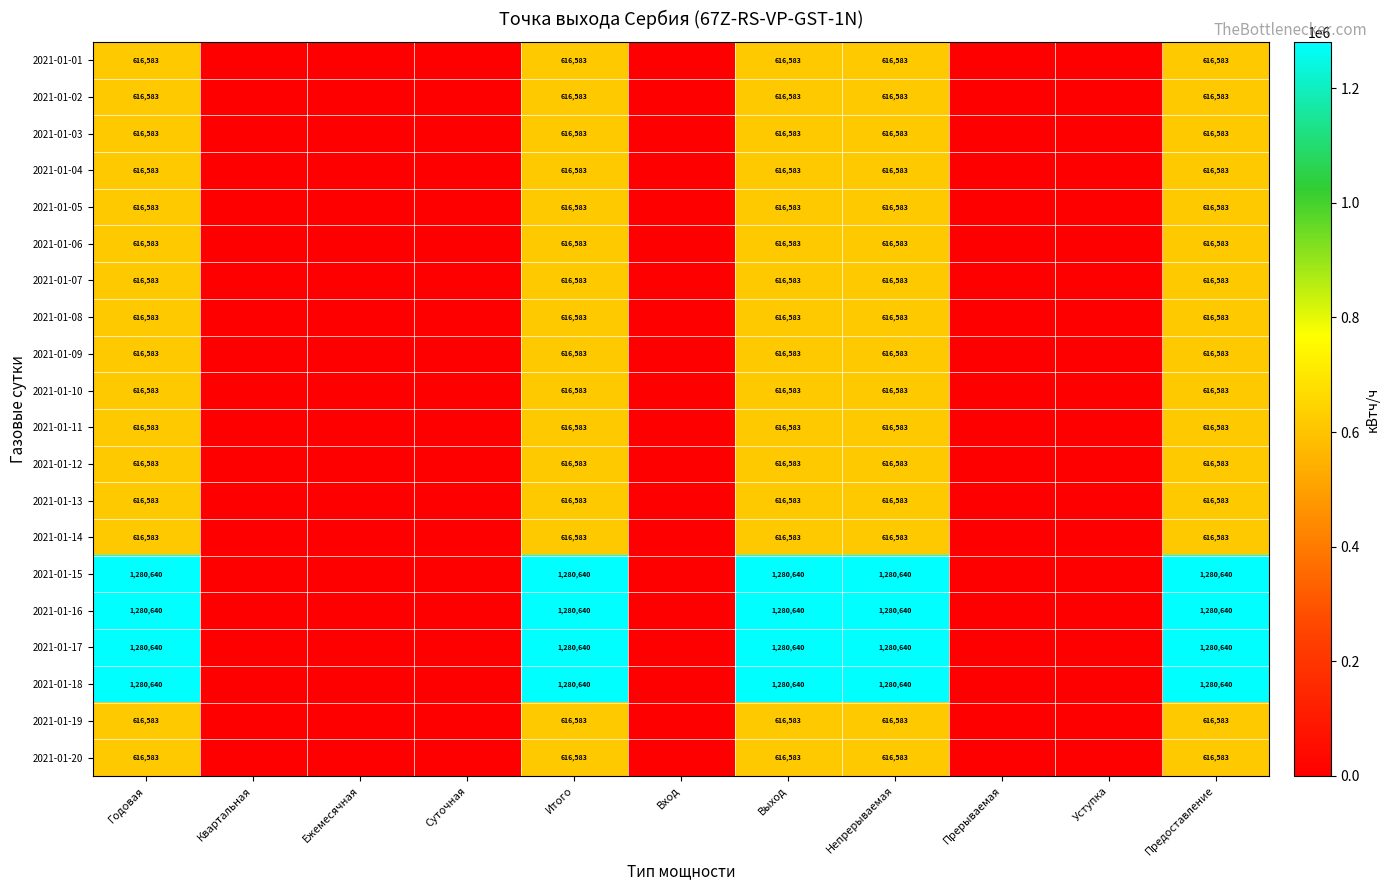

Which label corresponds to the largest value in the chart?

Годовая